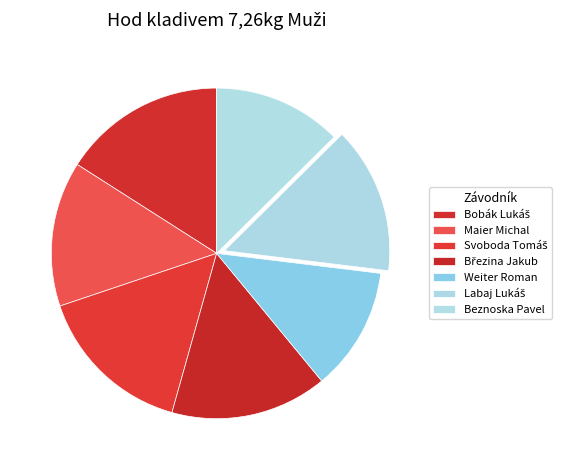

Count the number of slices in the pie.

7